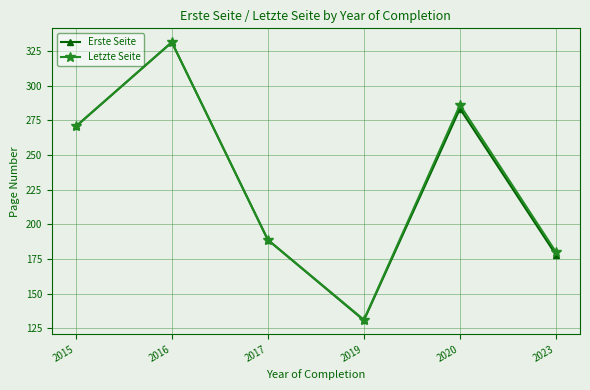

At which category is the sum across all series the highest?

2016